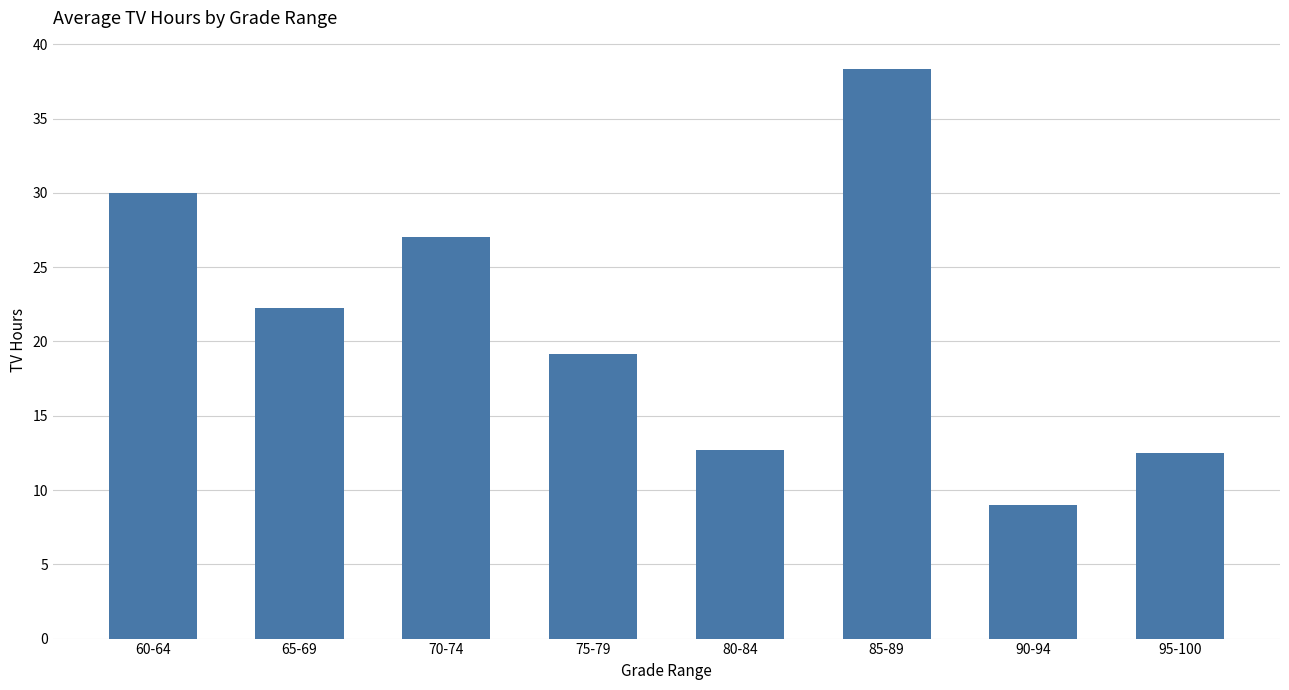

What is the value of the 8th bar from the left?

12.5